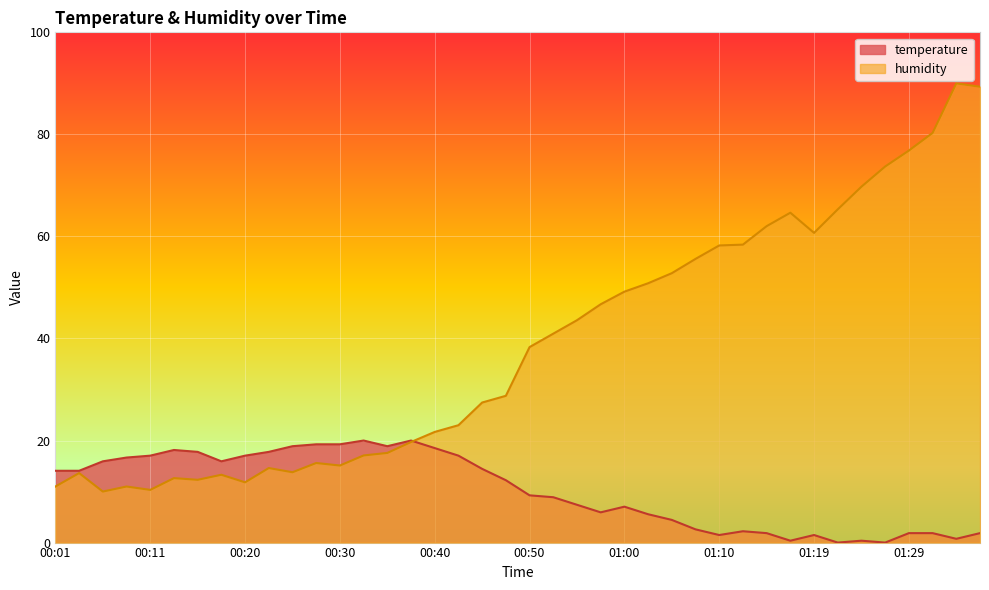

List the series in order of their peak value, lowest first.

temperature, humidity